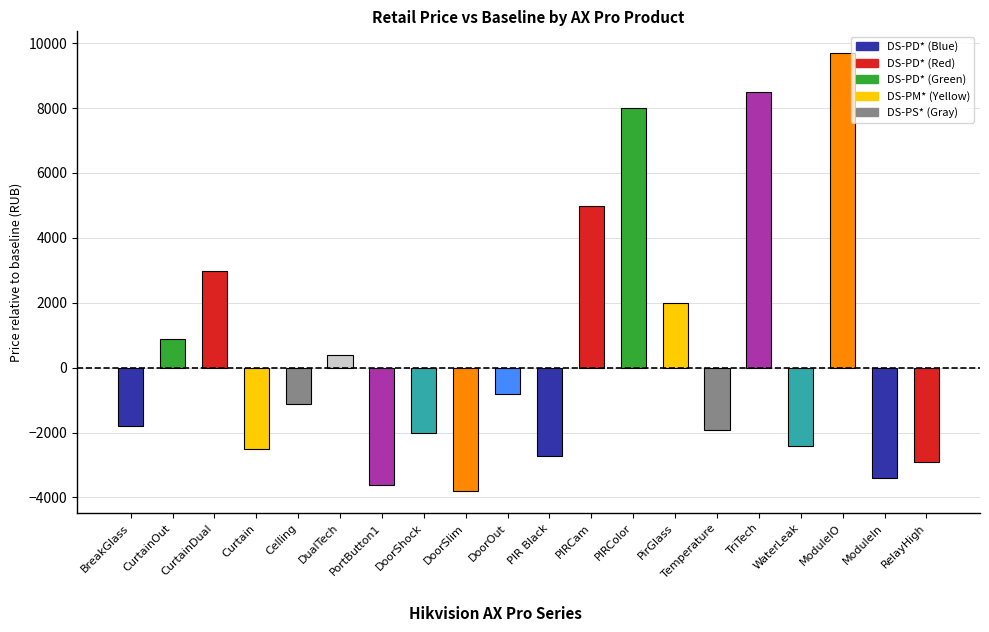

Are the bars horizontal?

No